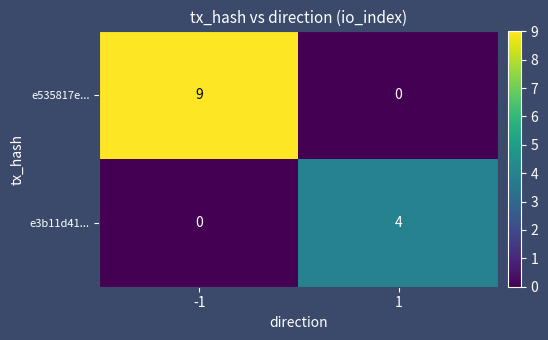

What is the approximate value of e3b11d41... at 1?

4